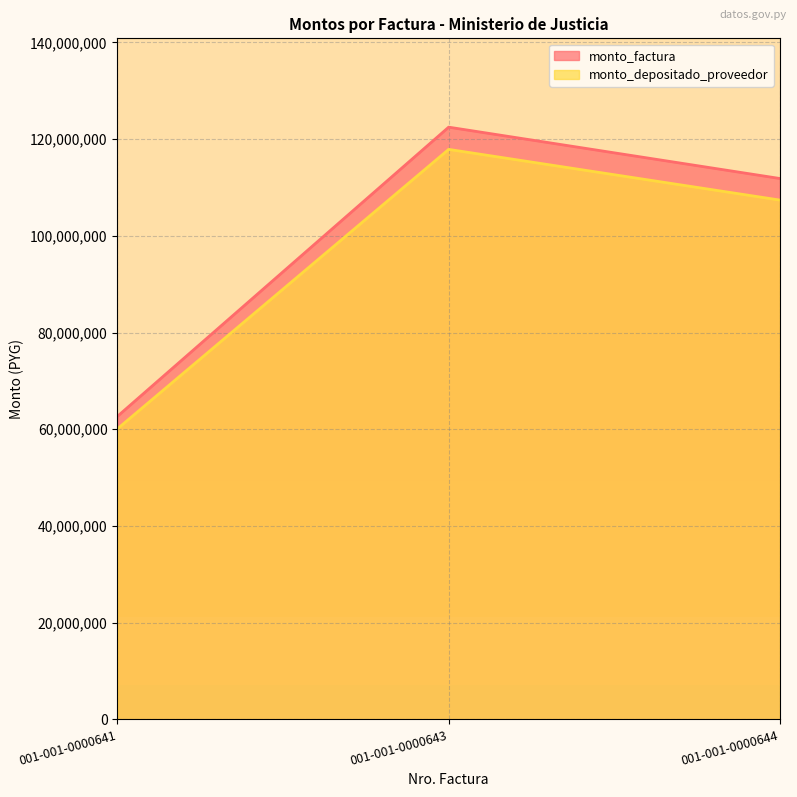

What is the greatest value displayed?

122488420